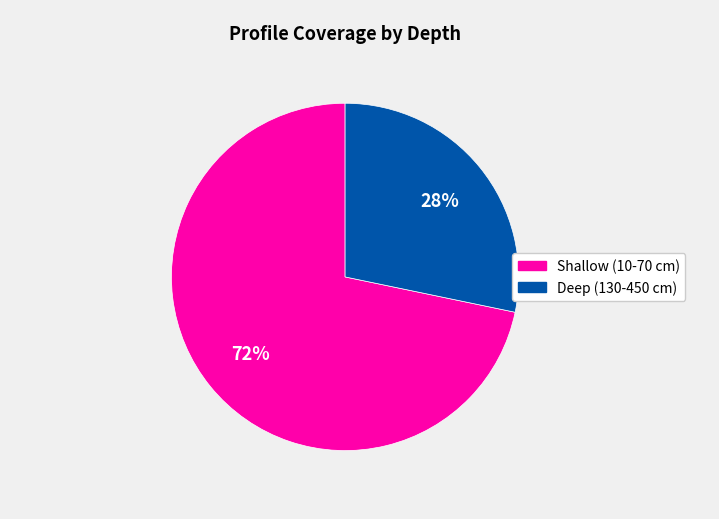

Count the number of slices in the pie.

2